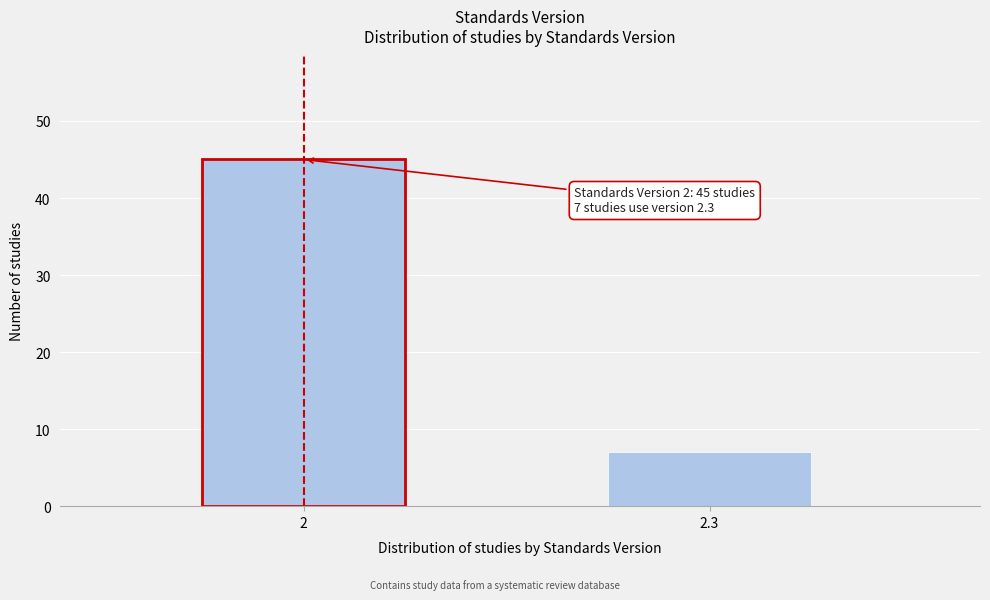

Reading right to left, list all the values displayed in this chart.

7	45